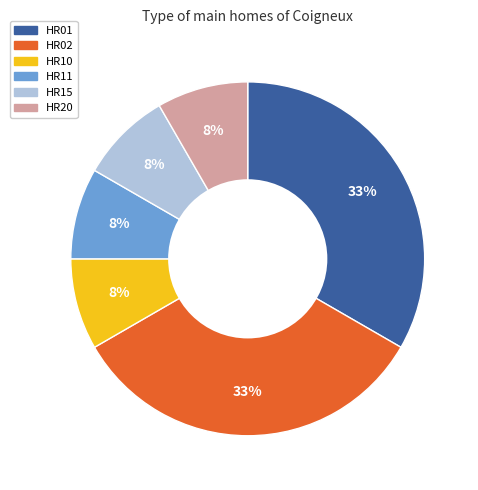

Does any single category account for the majority?

No